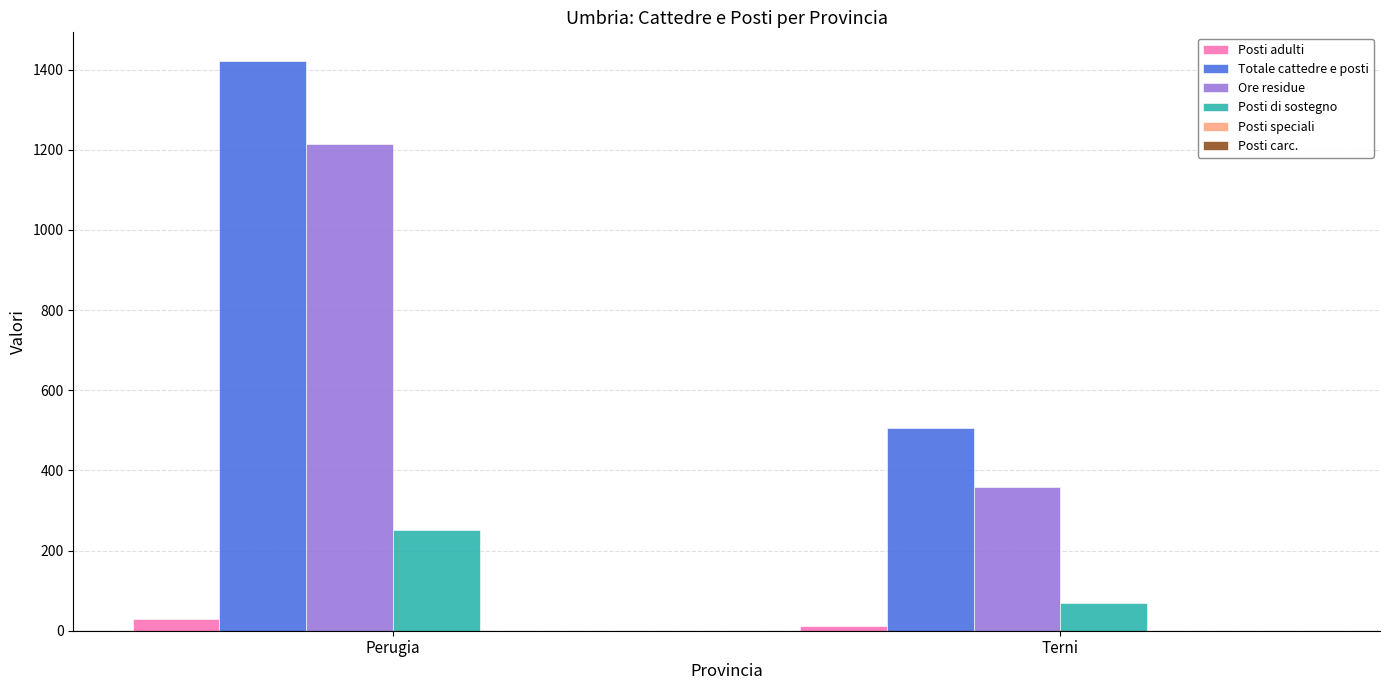

Reading right to left, transcribe all the data shown in this chart.

Posti adulti: 12	29
Totale cattedre e posti: 506	1422
Ore residue: 359	1215
Posti di sostegno: 70	252